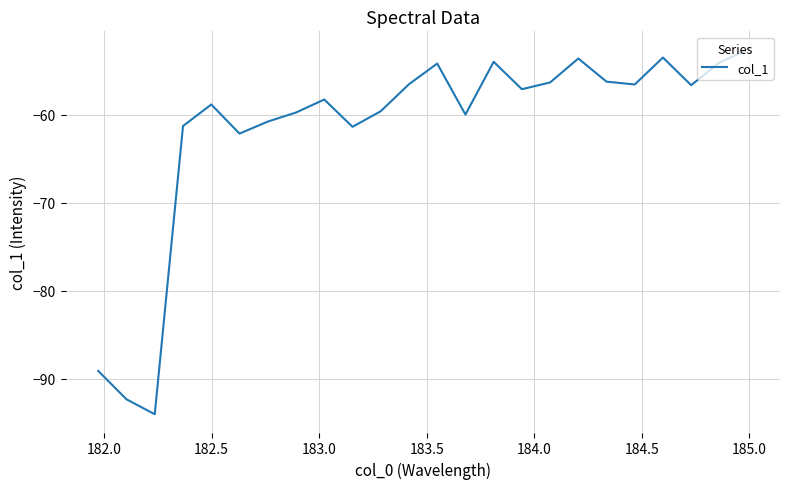

True or false: the data has more than 1 interior local peaks.

True